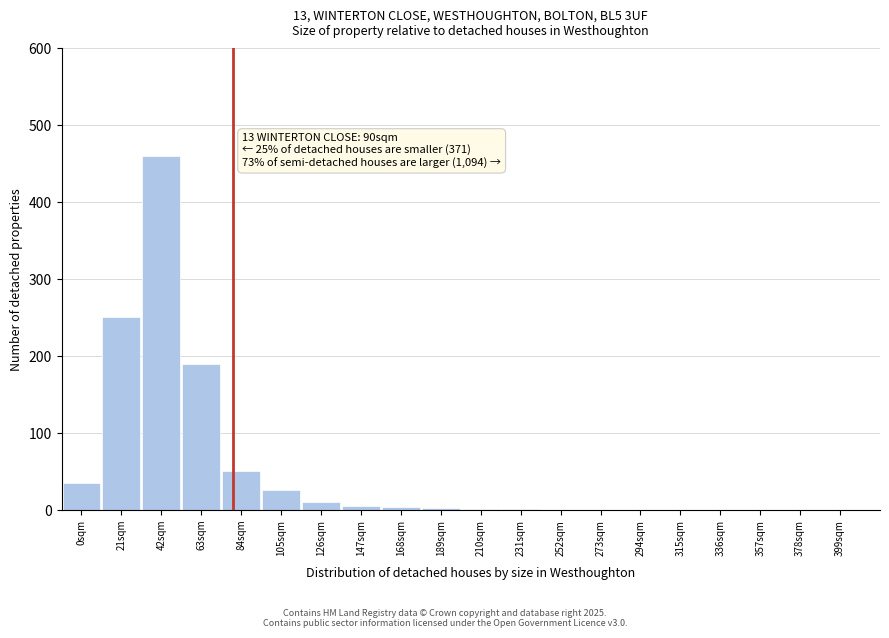

At which category does the chart reach its peak across all series?

42sqm